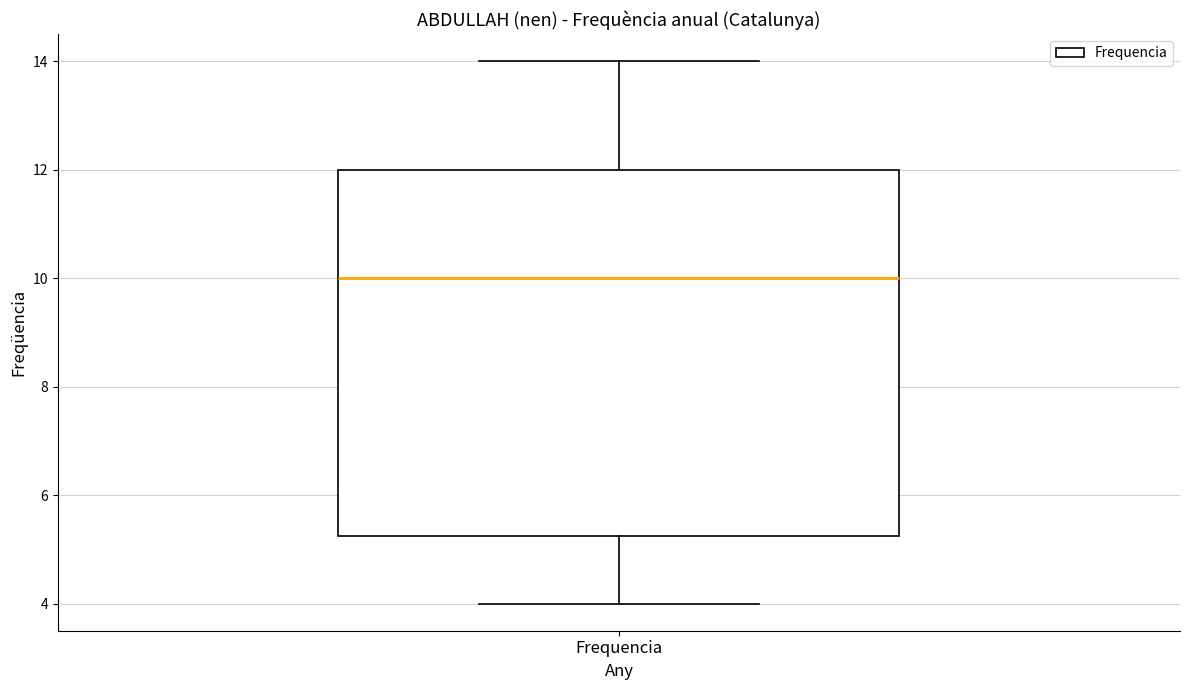

Transcribe this box plot: give where the median line is, the range the box spans, and where the two whiskers end, as read against the y-axis. The values are not printed on the chart, so give them approximately, as read against the axis.

median 10.0, box 5.2 to 12.0, whiskers 4.0 to 14.0